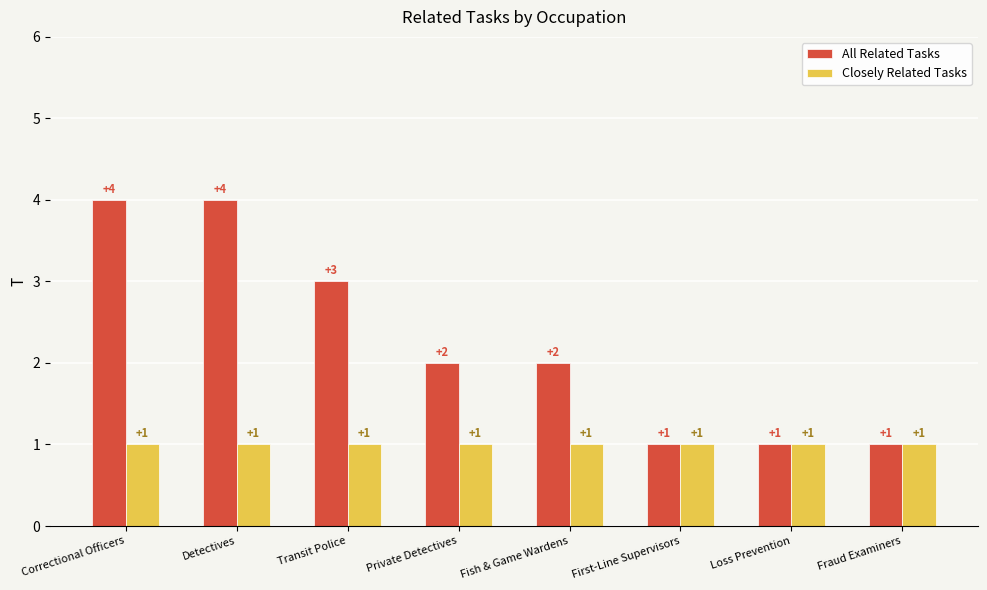

What is the approximate value of All Related Tasks at First-Line Supervisors?

1